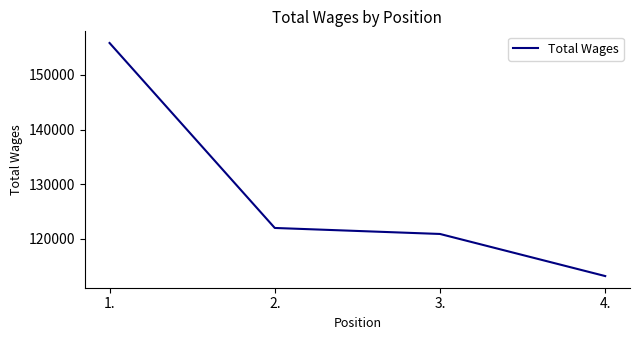

What is the sum of all values?

511921